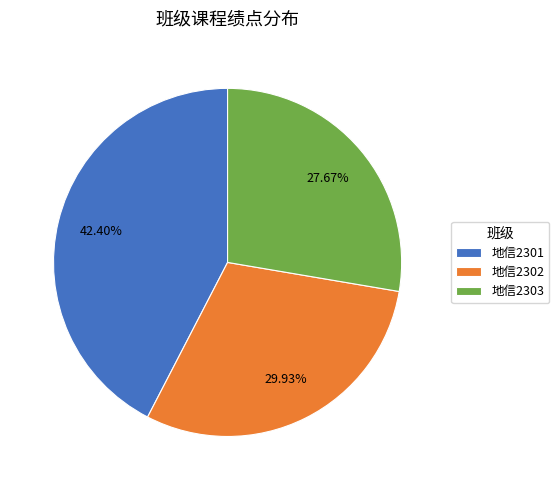

Is there any slice that represents more than half of the pie?

No